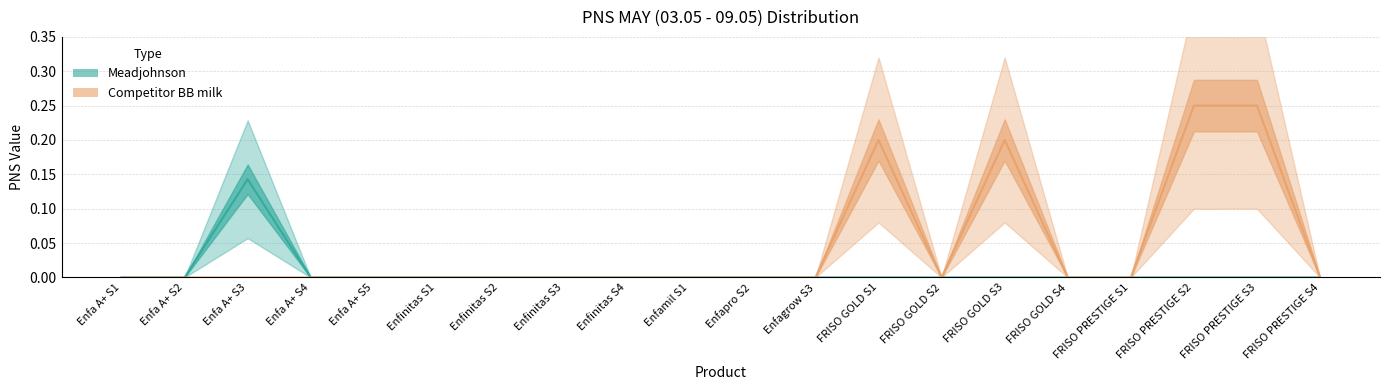

Which series has the widest spread of values?

Competitor BB milk